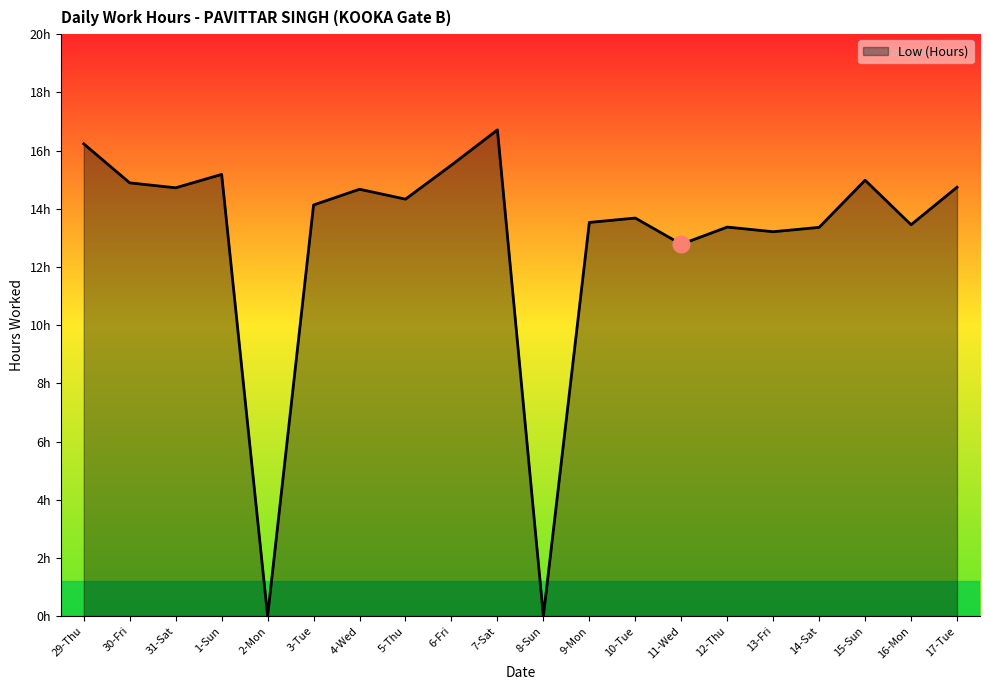

Does the chart have visible grid lines?

No